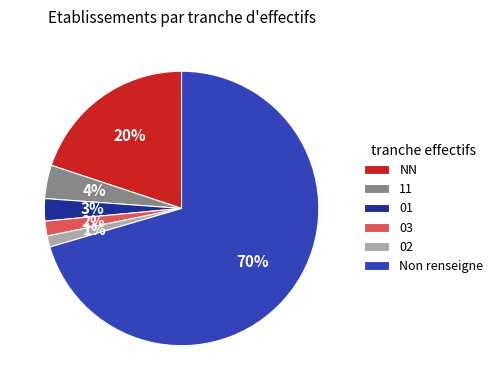

Which slice is the largest?

Non renseigne